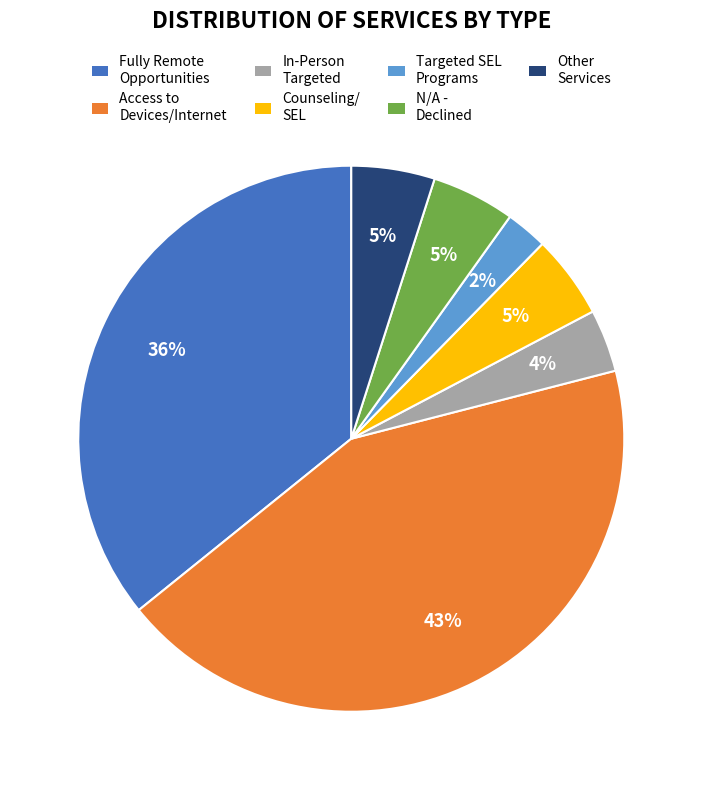

To the nearest percent, what is the combined percentage of Counseling/ SEL and In-Person Targeted?

9%